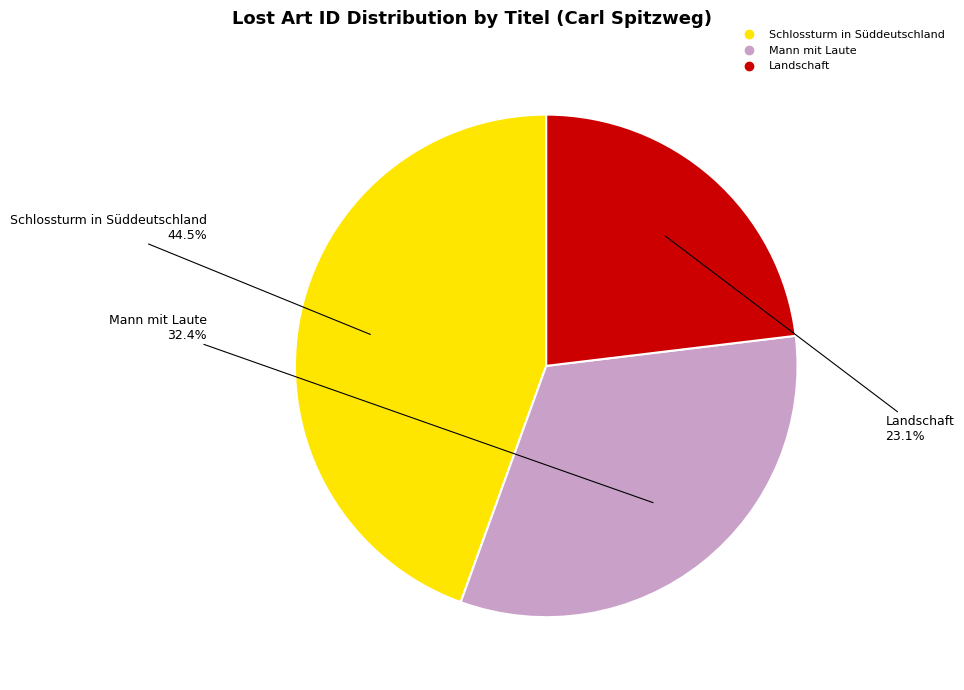

Is there any slice that represents more than half of the pie?

No